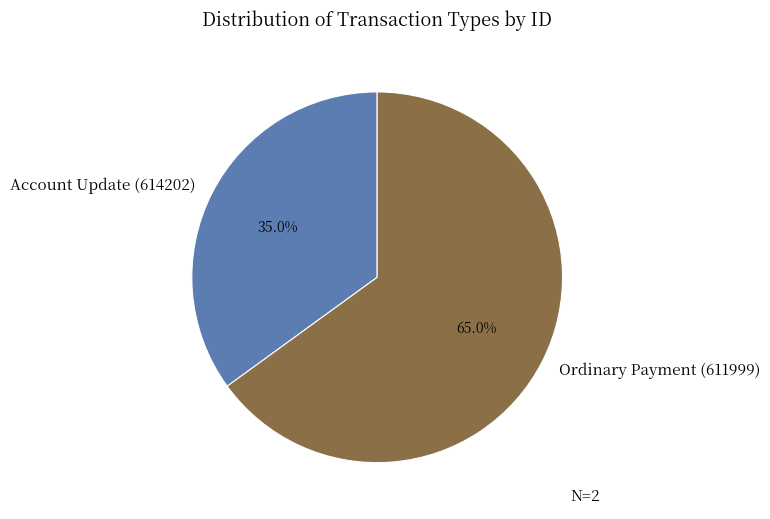

Which slice represents more than half of the pie?

Ordinary Payment (611999)